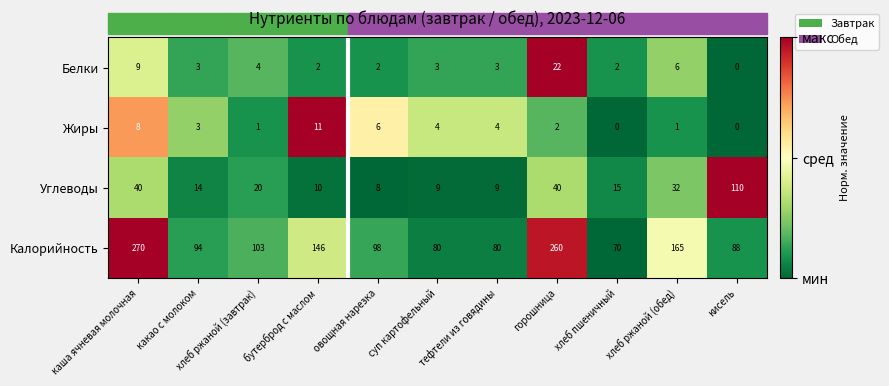

List the series in order of their peak value, lowest first.

Жиры, Белки, Углеводы, Калорийность